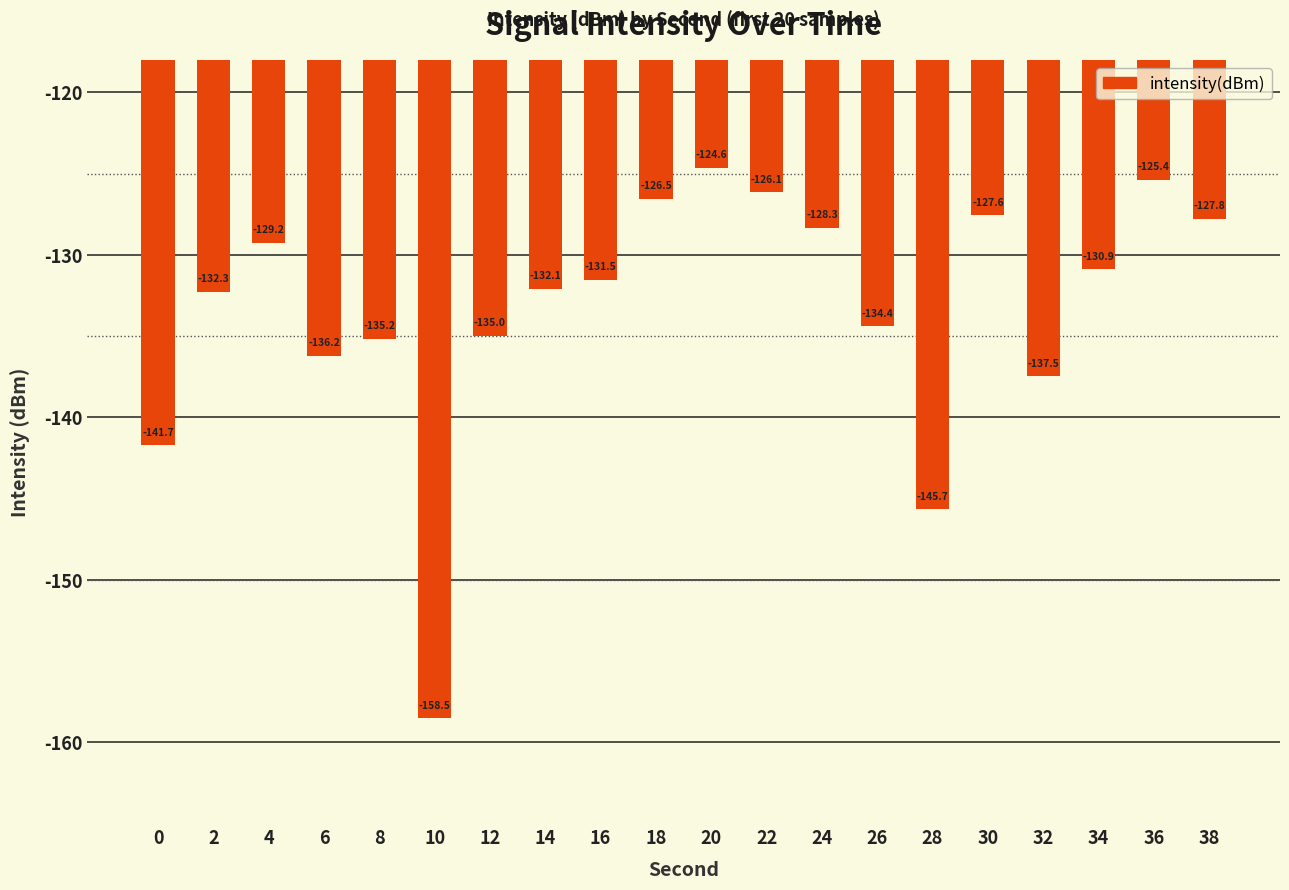

The value at 18 is -208.8. True or false?

False